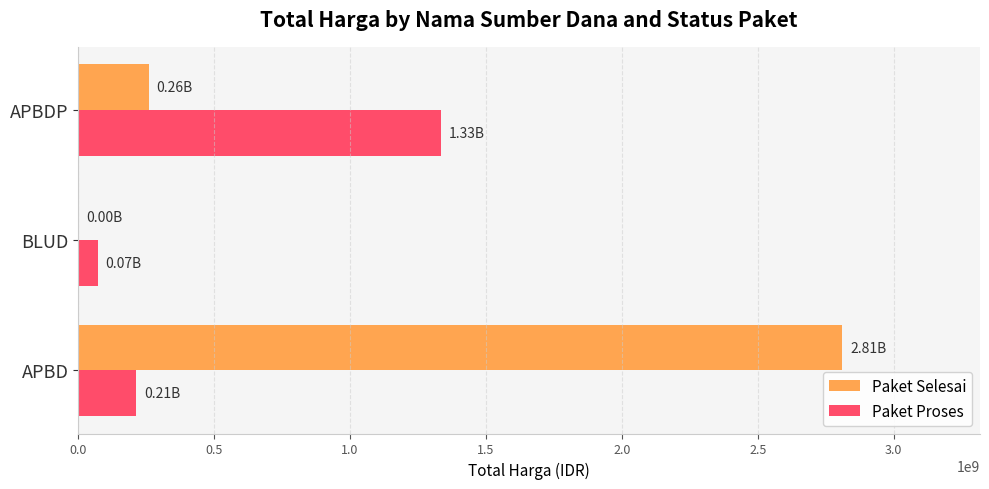

Where is Paket Selesai nearest to the value 1405727853?

APBDP